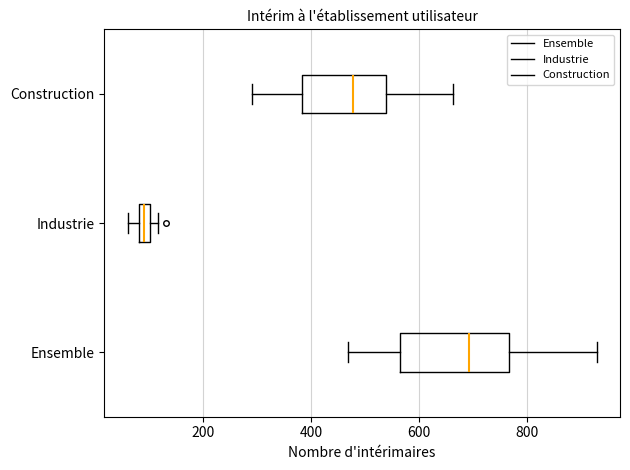

Comparing the boxes themselves (not the whiskers), which one is the widest?

Ensemble